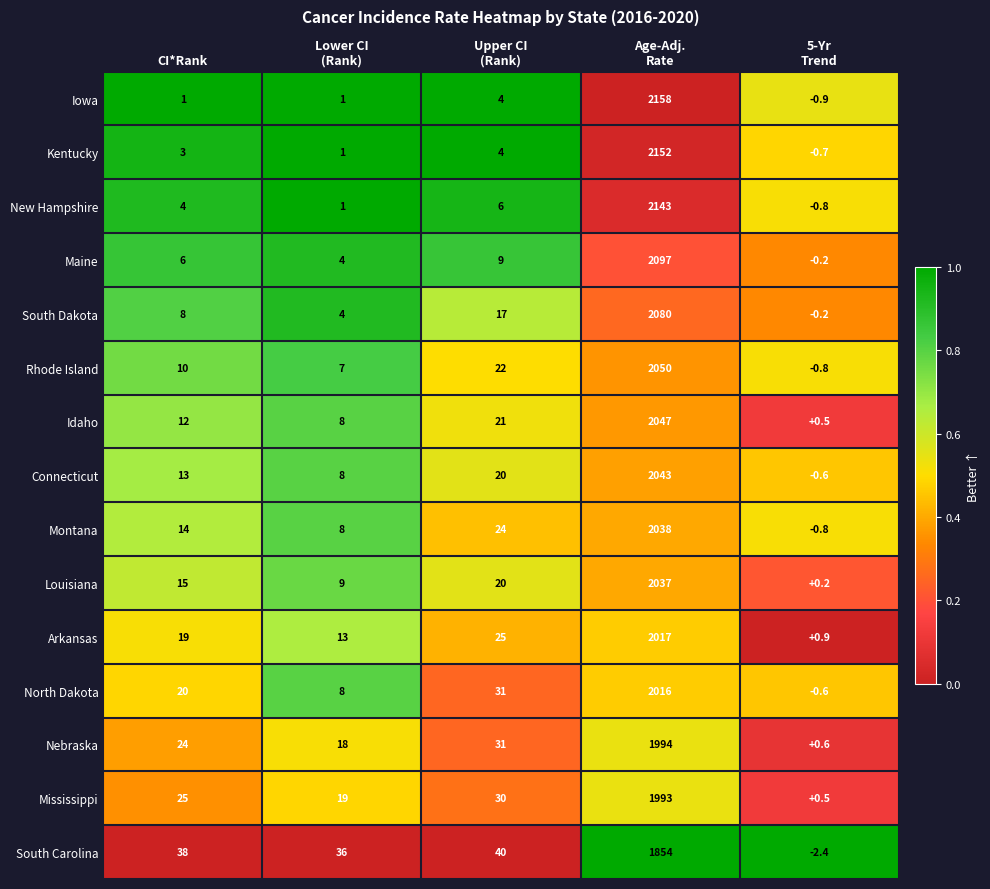

What is the sum of all South Dakota values?

2108.8